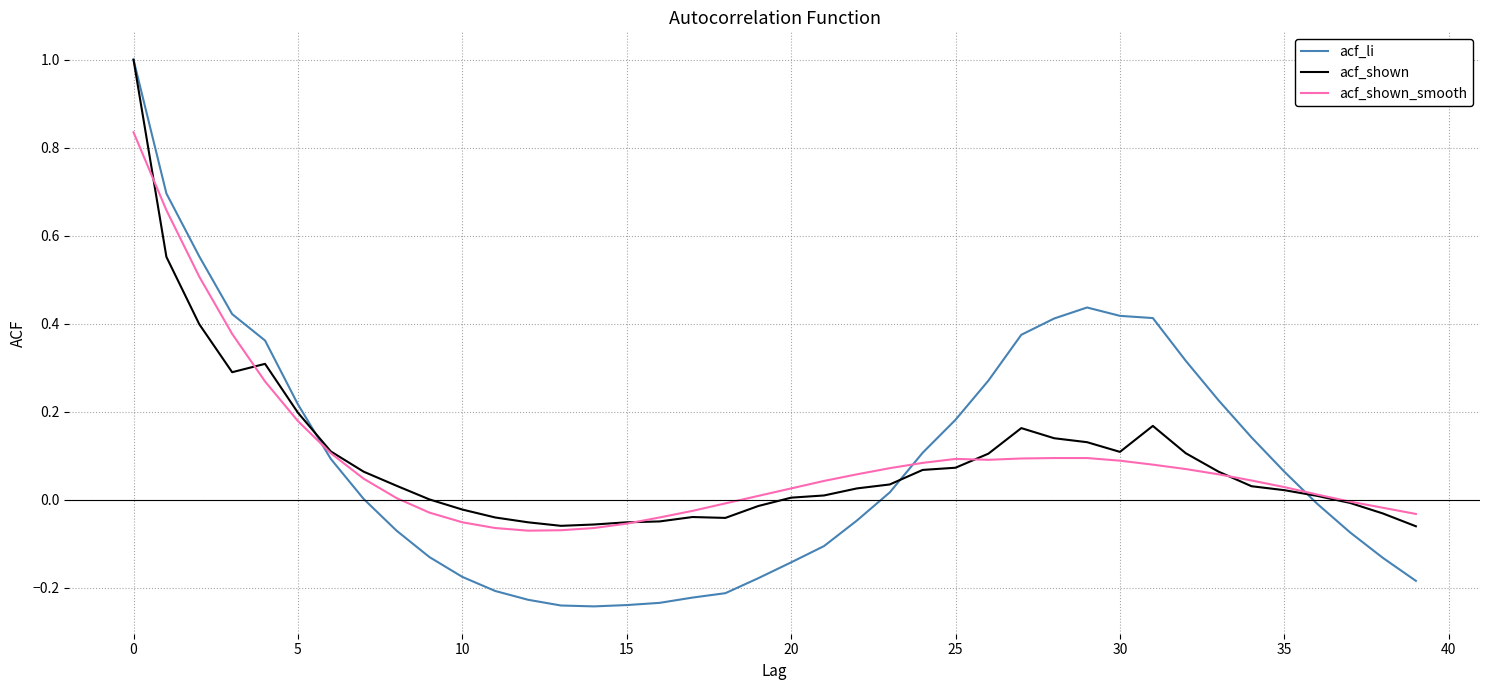

What is the maximum value shown in the chart?

1.0